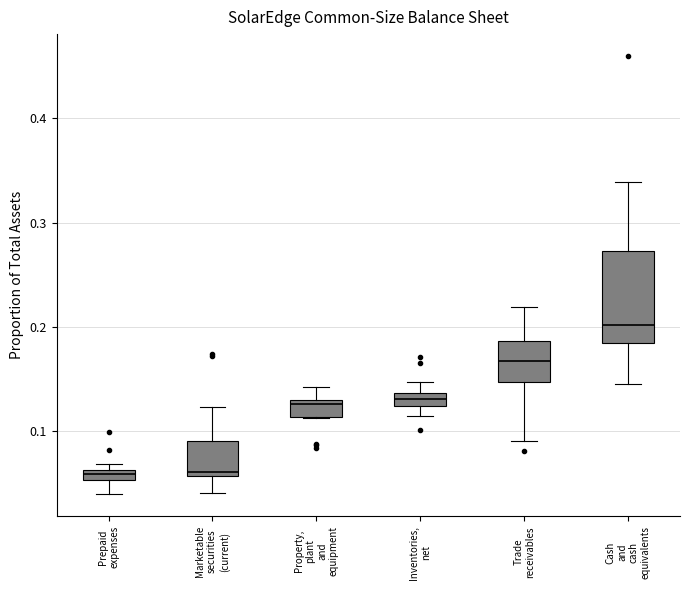

Which box is the tallest, from its lower edge to its upper edge?

Cash and cash equivalents